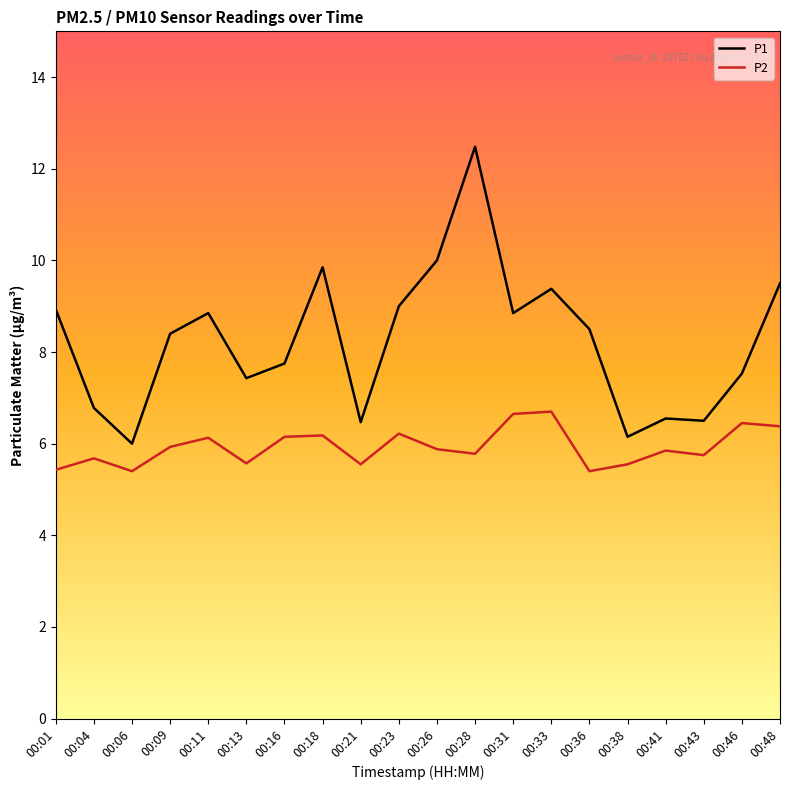

Between 00:04 and 00:23, which series saw the biggest shift?

P1